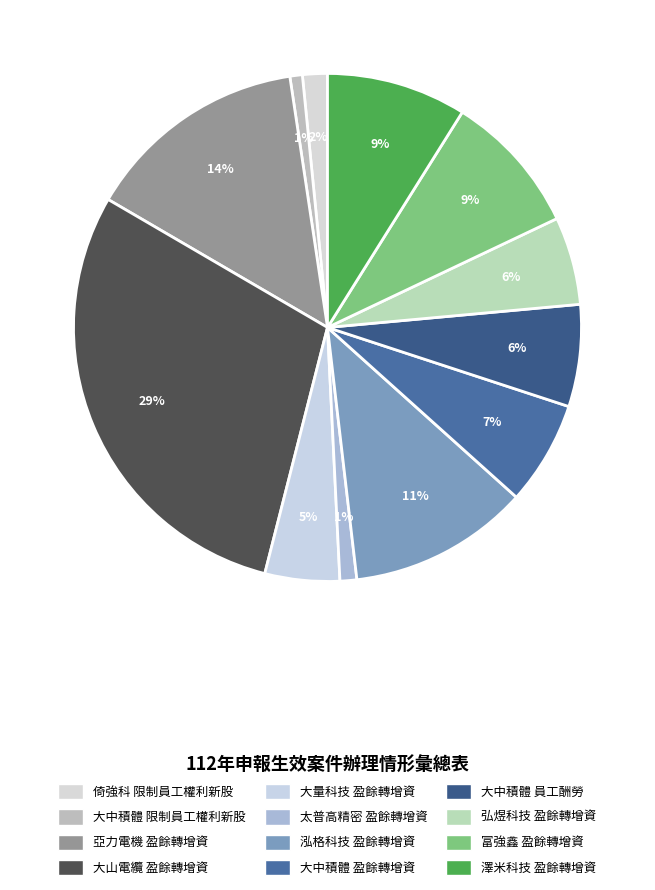

How many segments does this pie chart have?

12